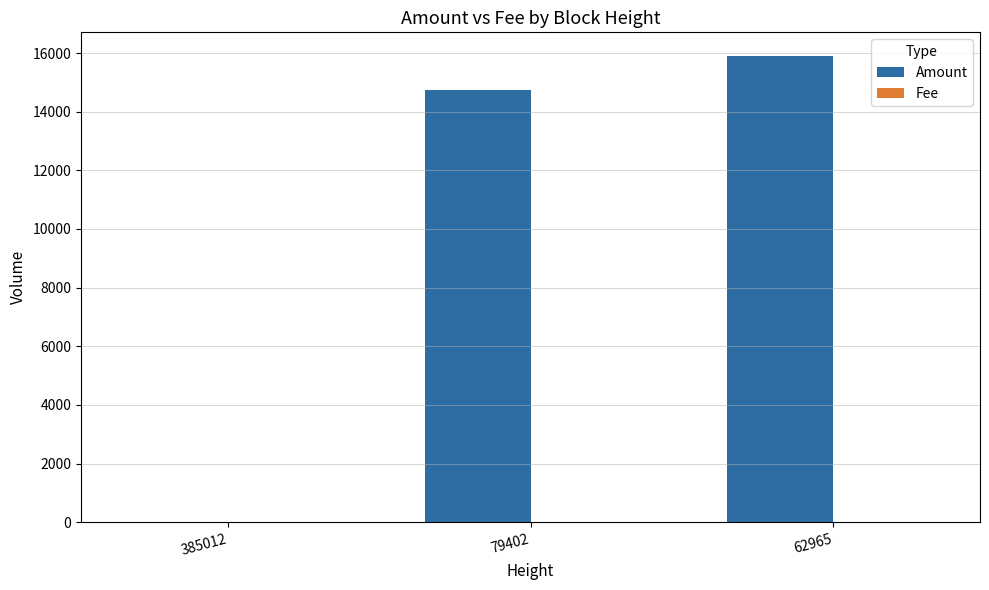

How many groups of bars are there?

3